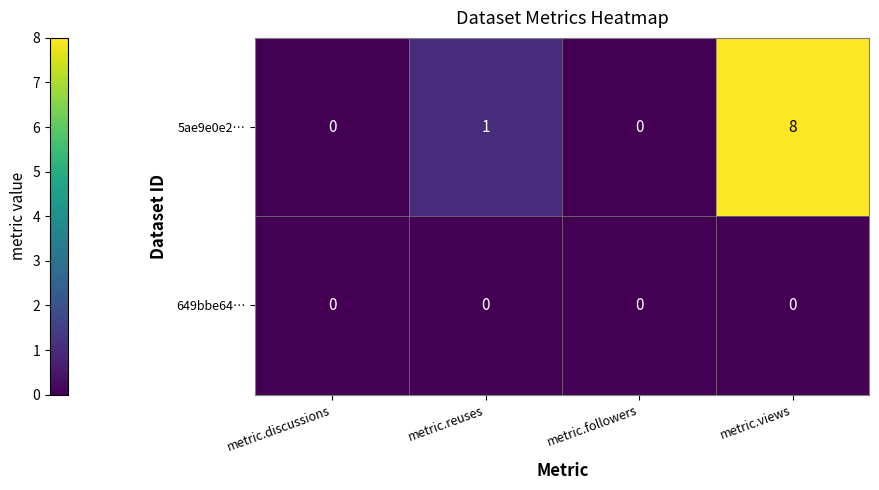

What is the sum of all 5ae9e0e2… values?

9